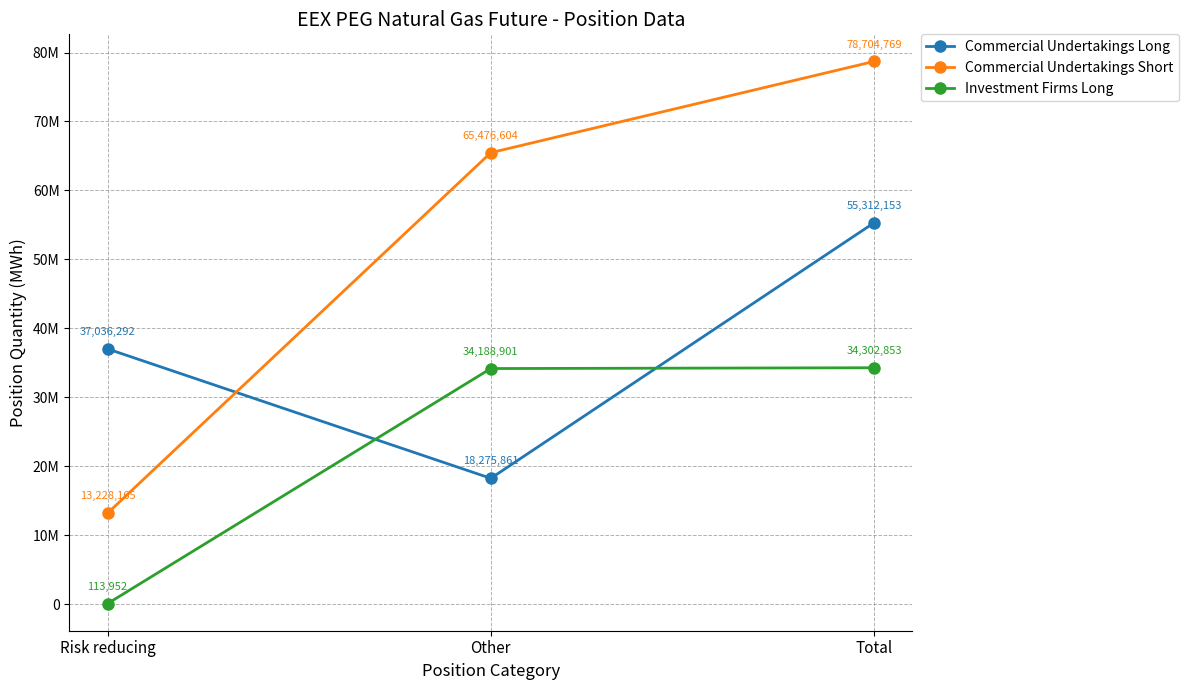

Which category has the lowest value in the Commercial Undertakings Long series?

Other